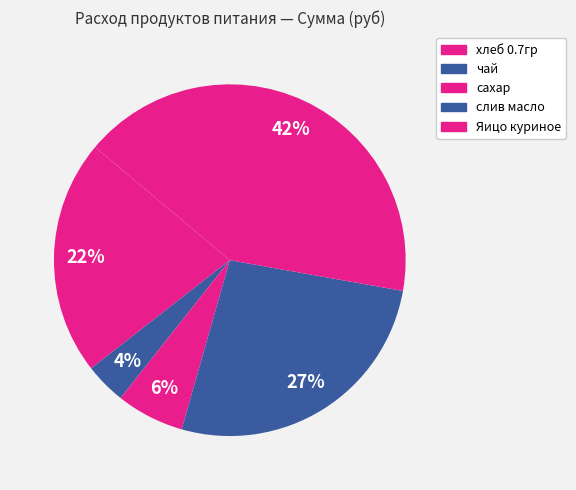

To the nearest percent, what is the difference between the слив масло and хлеб 0.7гр slice percentages?

5%